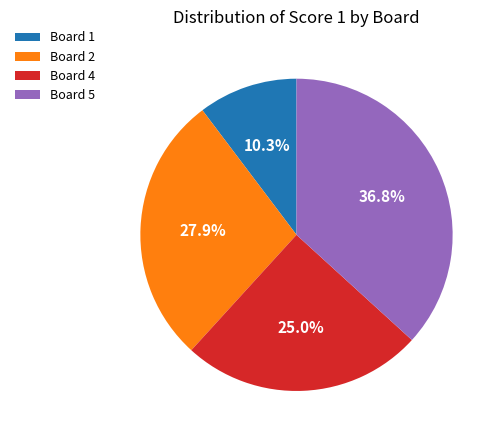

To the nearest percent, what is the combined percentage of Board 5 and Board 1?

47%